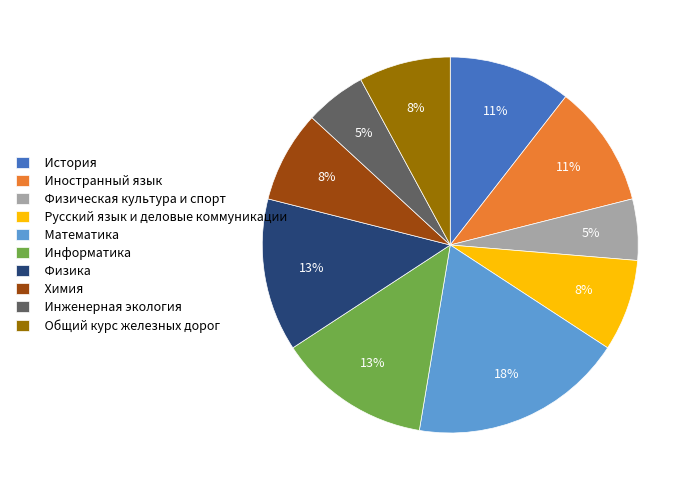

To the nearest percent, what is the average slice percentage?

10%